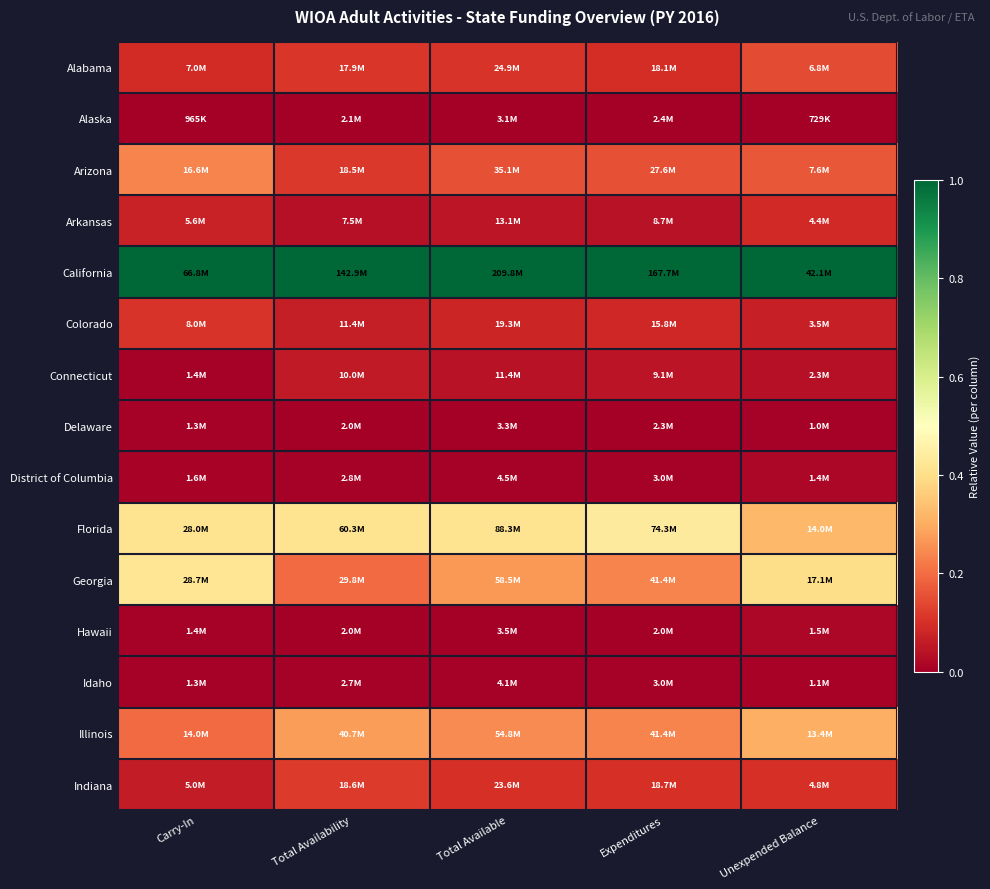

Reading left to right, extract all data points from this chart.

Alabama: Carry-In=0.1	Total Availability=0.1	Total Available=0.1	Expenditures=0.1	Unexpended Balance=0.1
Alaska: Carry-In=0.0	Total Availability=0.0	Total Available=0.0	Expenditures=0.0	Unexpended Balance=0.0
Arizona: Carry-In=0.2	Total Availability=0.1	Total Available=0.2	Expenditures=0.2	Unexpended Balance=0.2
Arkansas: Carry-In=0.1	Total Availability=0.0	Total Available=0.0	Expenditures=0.0	Unexpended Balance=0.1
California: Carry-In=1.0	Total Availability=1.0	Total Available=1.0	Expenditures=1.0	Unexpended Balance=1.0
Colorado: Carry-In=0.1	Total Availability=0.1	Total Available=0.1	Expenditures=0.1	Unexpended Balance=0.1
Connecticut: Carry-In=0.0	Total Availability=0.1	Total Available=0.0	Expenditures=0.0	Unexpended Balance=0.0
Delaware: Carry-In=0.0	Total Availability=0.0	Total Available=0.0	Expenditures=0.0	Unexpended Balance=0.0
District of Columbia: Carry-In=0.0	Total Availability=0.0	Total Available=0.0	Expenditures=0.0	Unexpended Balance=0.0
Florida: Carry-In=0.4	Total Availability=0.4	Total Available=0.4	Expenditures=0.4	Unexpended Balance=0.3
Georgia: Carry-In=0.4	Total Availability=0.2	Total Available=0.3	Expenditures=0.2	Unexpended Balance=0.4
Hawaii: Carry-In=0.0	Total Availability=0.0	Total Available=0.0	Expenditures=0.0	Unexpended Balance=0.0
Idaho: Carry-In=0.0	Total Availability=0.0	Total Available=0.0	Expenditures=0.0	Unexpended Balance=0.0
Illinois: Carry-In=0.2	Total Availability=0.3	Total Available=0.2	Expenditures=0.2	Unexpended Balance=0.3
Indiana: Carry-In=0.1	Total Availability=0.1	Total Available=0.1	Expenditures=0.1	Unexpended Balance=0.1